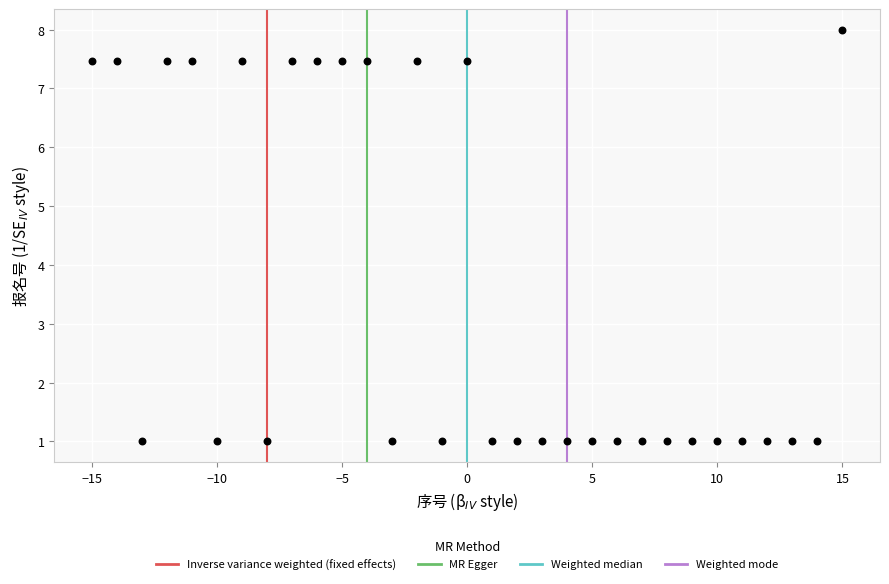

What is the range of X values (max minus min)?

30.0